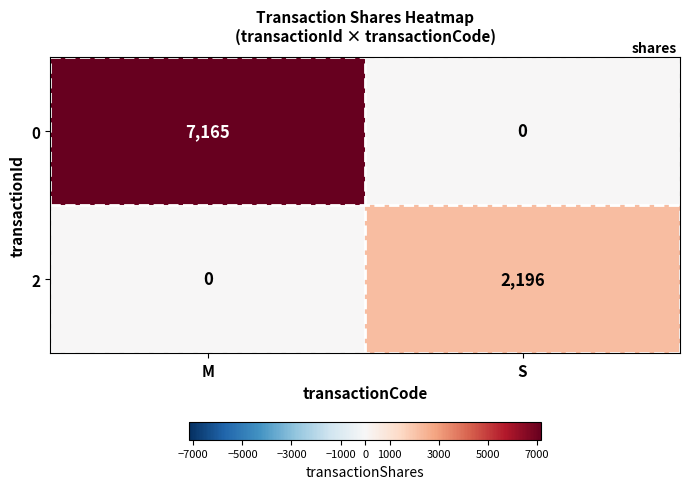

Between M and S, which series saw the biggest shift?

0